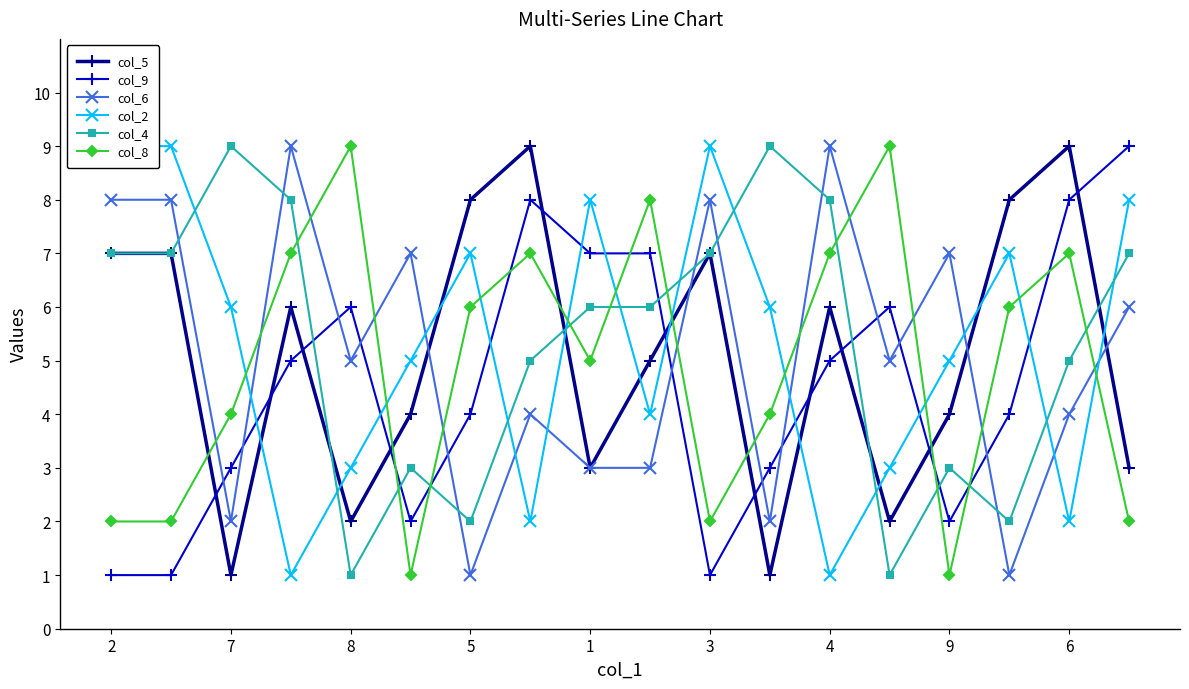

After their last crossing, which series has the higher values: col_6 or col_4?

col_4